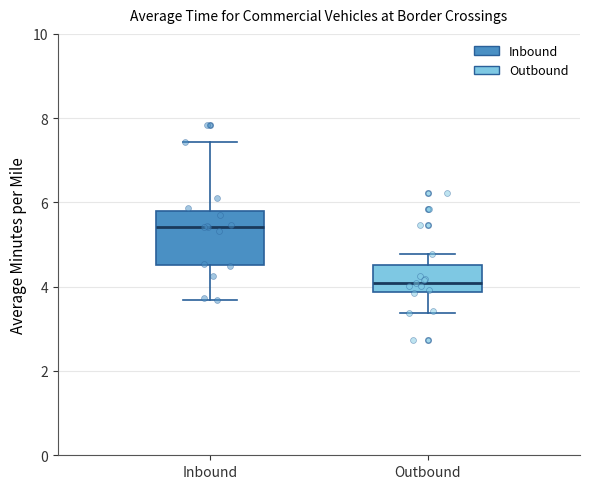

Where is the lower edge of the box for Outbound on the y-axis? The values are not printed on the chart, so give them approximately, as read against the axis.

3.8